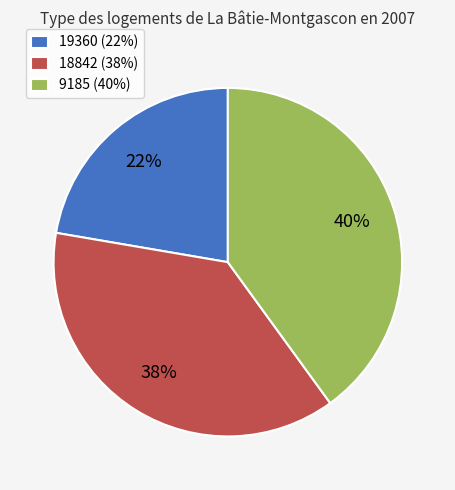

Combined, do 18842 (38%) and 9185 (40%) account for over 50%?

Yes